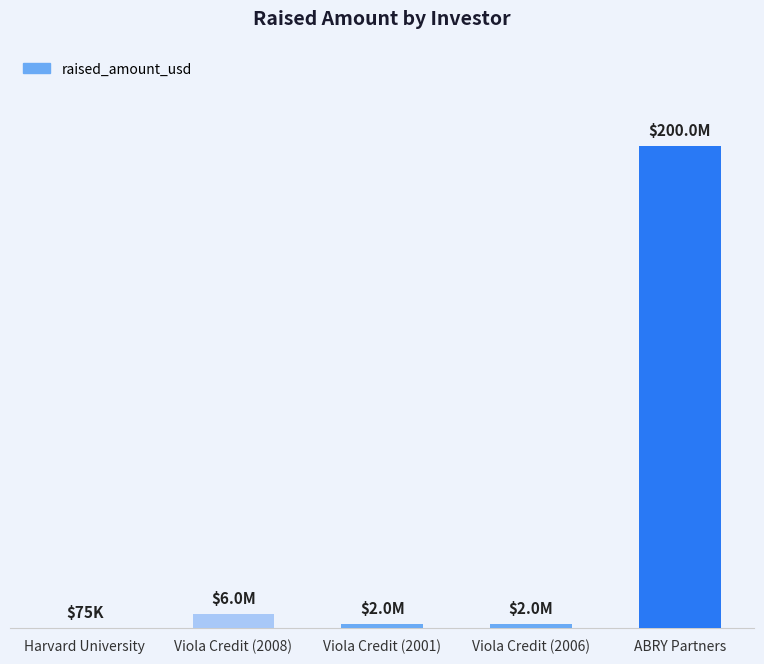

List the labels in order of value, largest first.

ABRY Partners, Viola Credit (2008), Viola Credit (2001), Viola Credit (2006), Harvard University